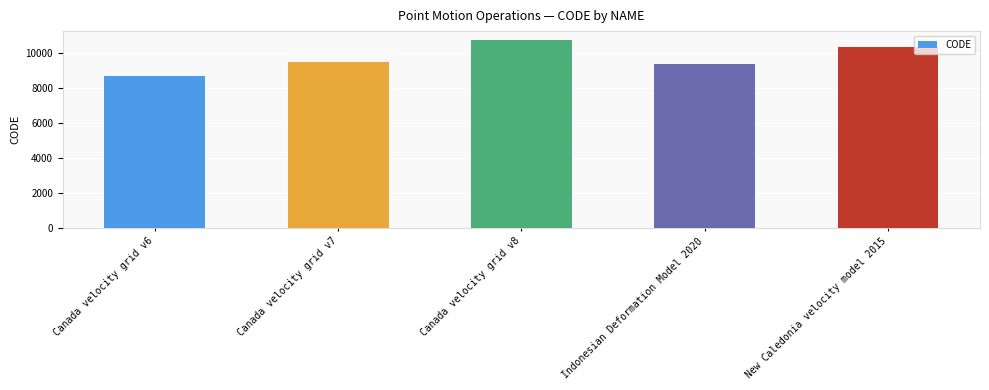

Is it true that the value at New Caledonia velocity model 2015 is 10323?

True